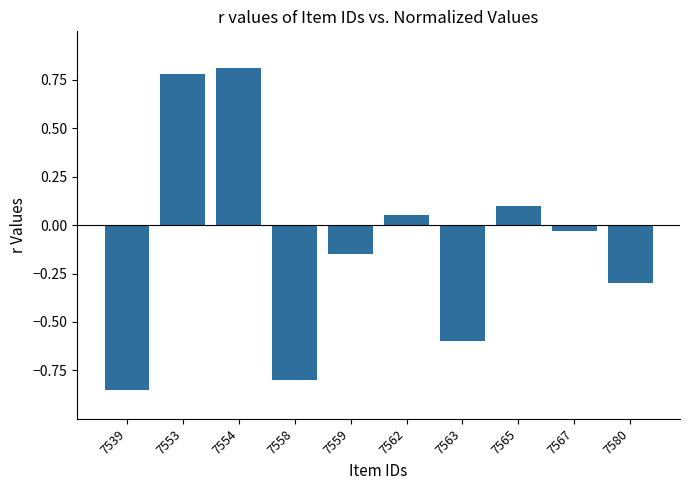

Where is the data nearest to the value 0?

7567